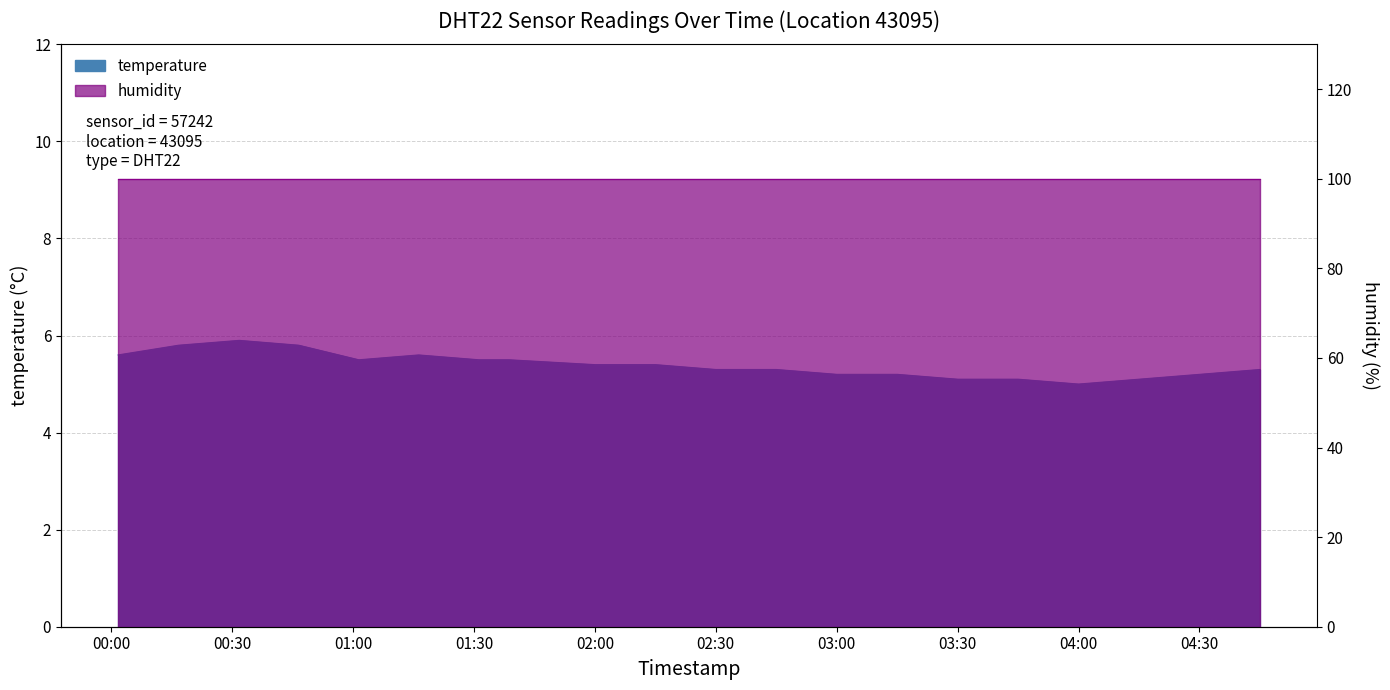

What is the value of the 19th point from the left?

5.2